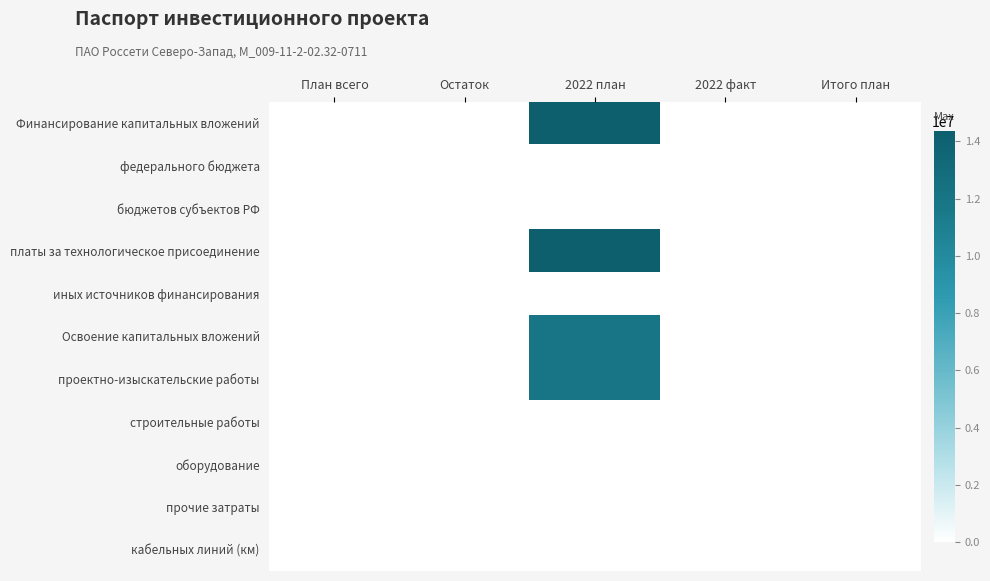

At which category is the sum across all series the highest?

2022 план